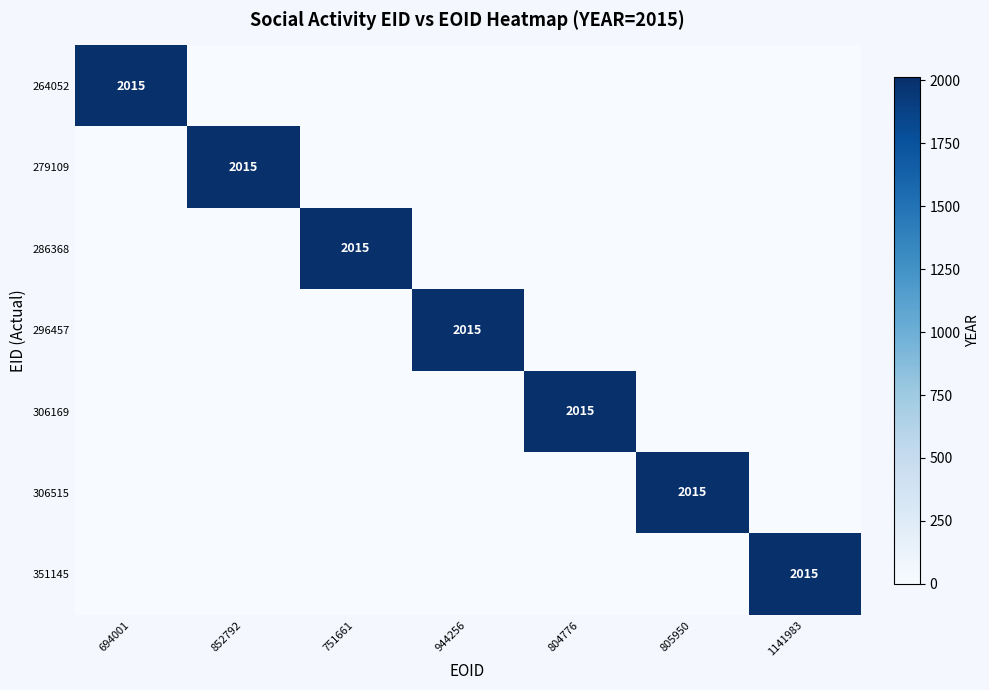

What is the greatest value displayed?

2015